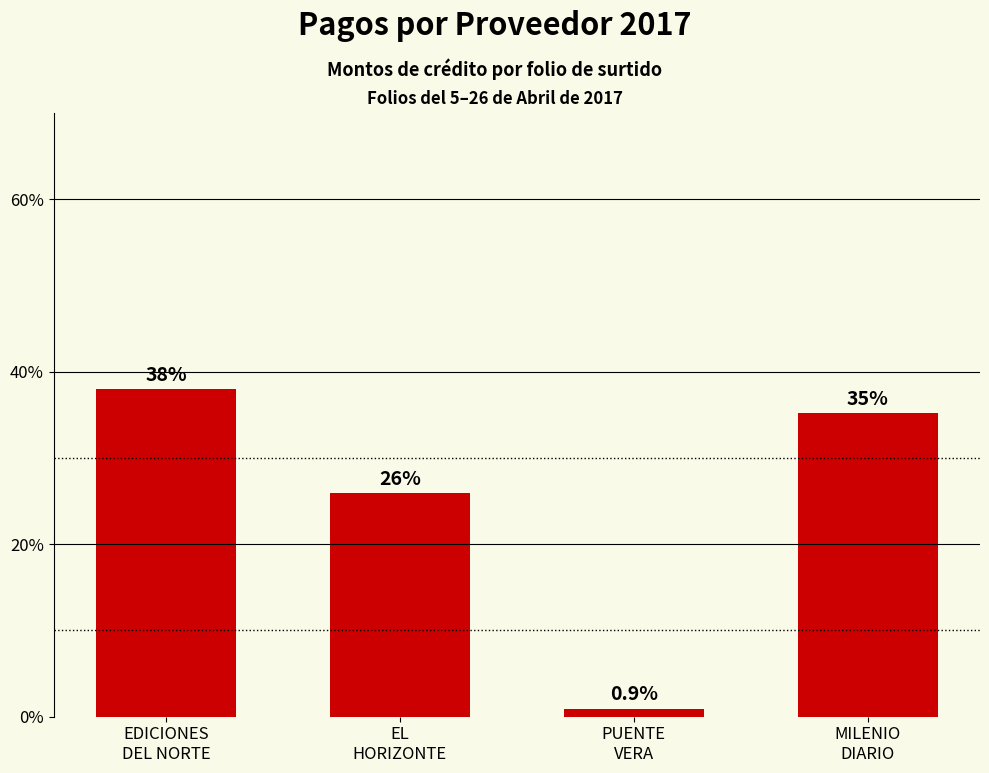

Are the bars horizontal?

No